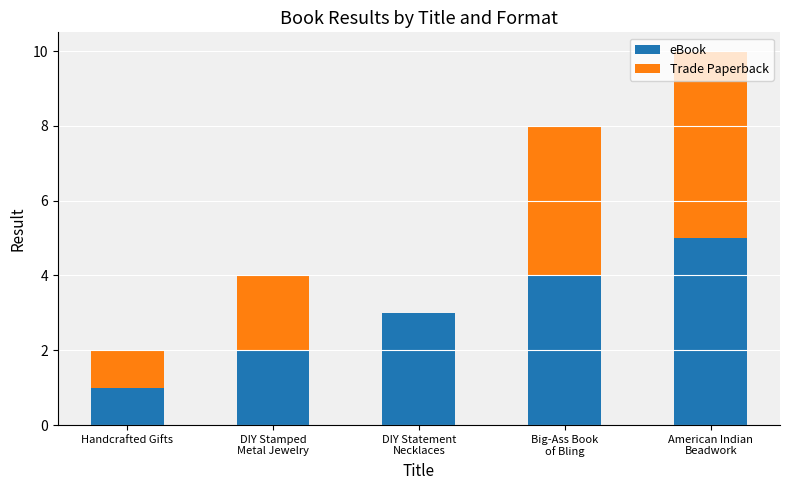

What is the maximum value for eBook?

5